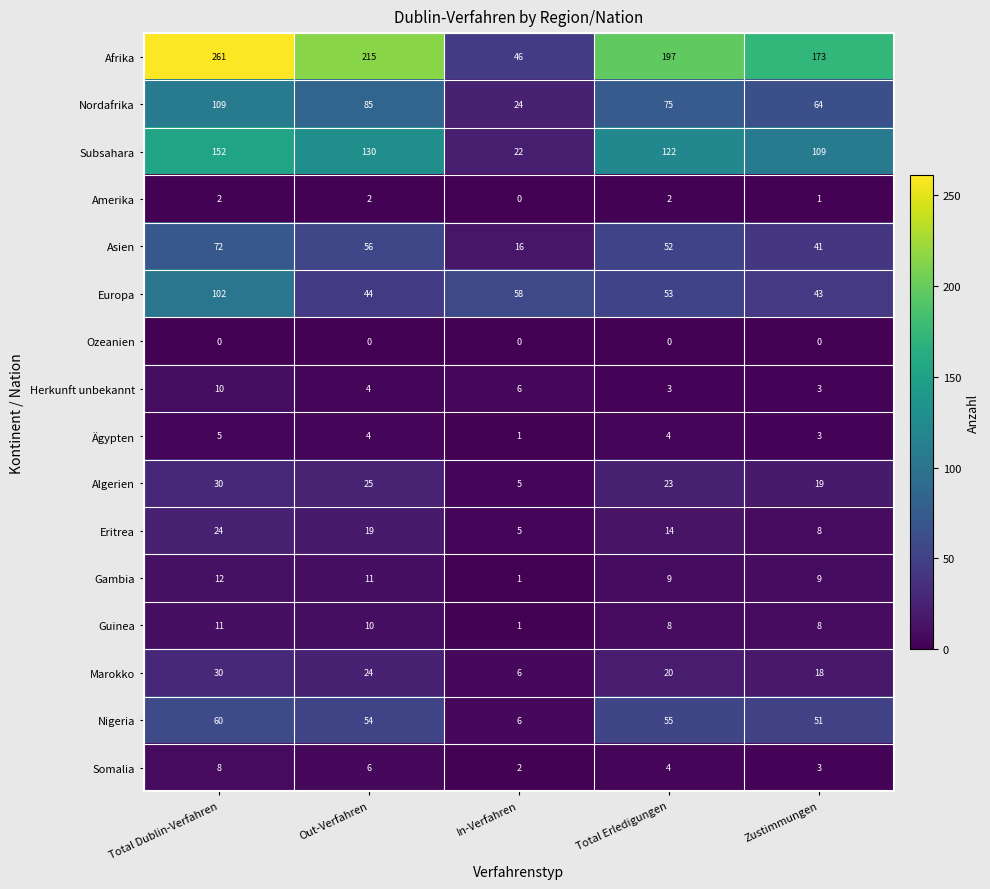

At how many categories does at least one series exceed 106?

4